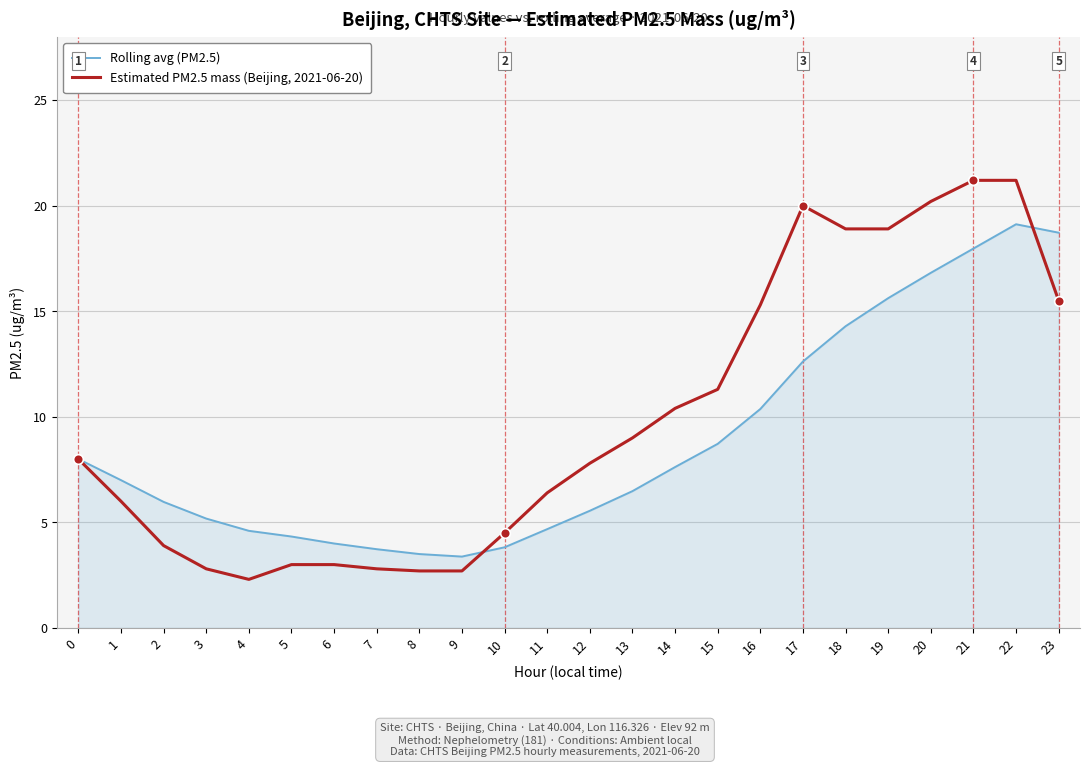

What is the spread (max minus min) of values at 7?

0.9